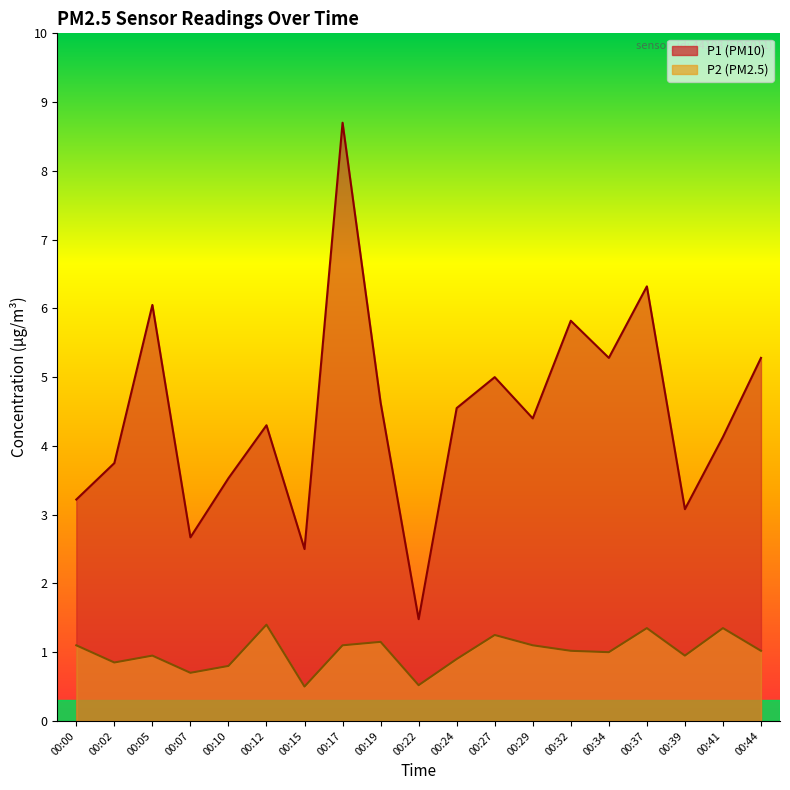

Reading left to right, list all the values displayed in this chart.

P1: 3.2	3.8	6.0	2.7	3.5	4.3	2.5	8.7	4.6	1.5	4.5	5.0	4.4	5.8	5.3	6.3	3.1	4.1	5.3
P2: 1.1	0.8	0.9	0.7	0.8	1.4	0.5	1.1	1.1	0.5	0.9	1.2	1.1	1.0	1.0	1.4	0.9	1.4	1.0